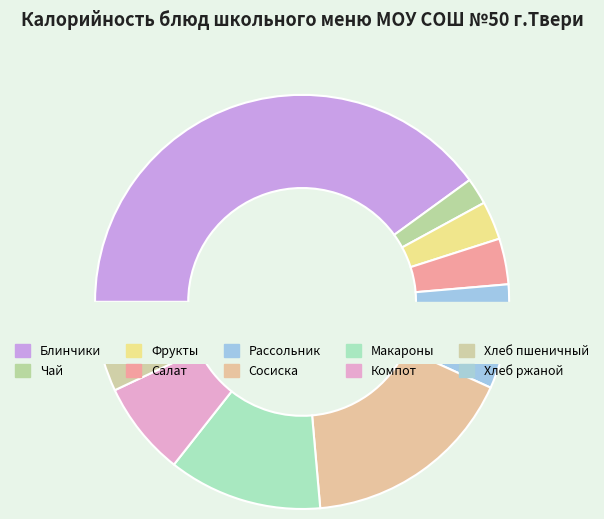

What is the change in value from Компот из свежих плодов to Хлеб ржаной?

-75